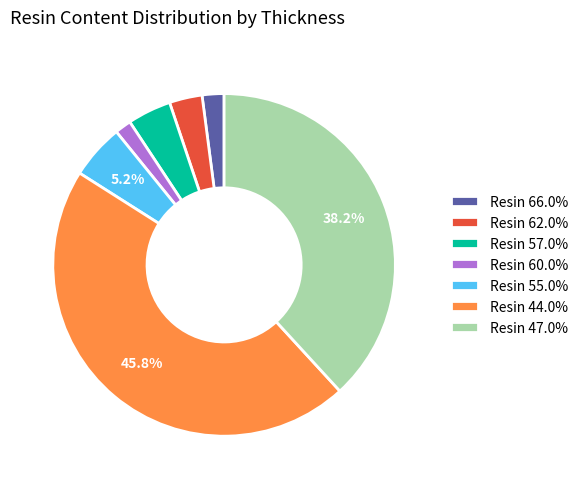

Does any single category account for the majority?

No